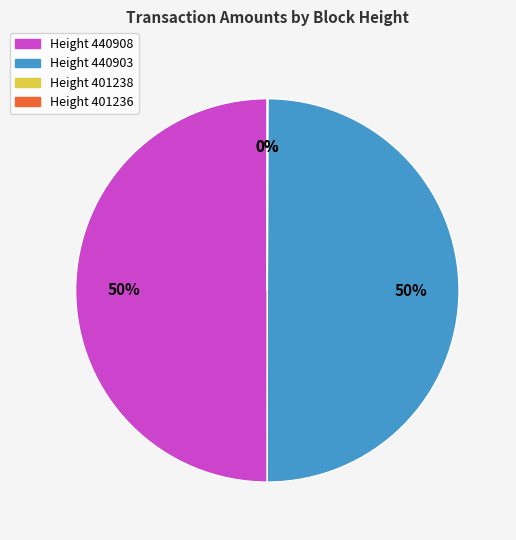

The Height 440903 slice represents 64% of the pie. True or false?

False